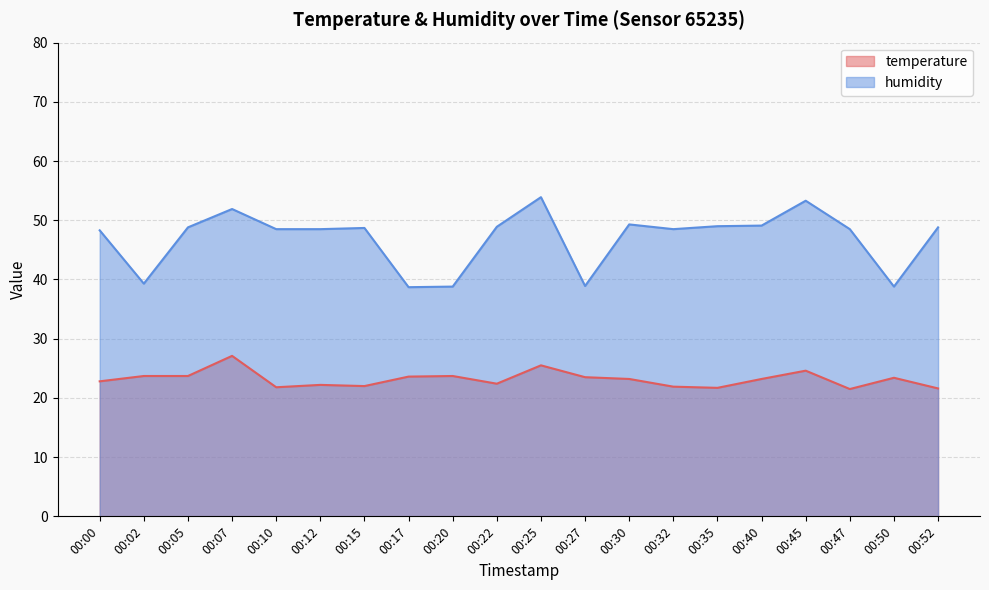

Reading left to right, list all the values displayed in this chart.

temperature: 22.8	23.7	23.7	27.1	21.8	22.2	22.0	23.6	23.7	22.4	25.5	23.5	23.2	21.9	21.7	23.2	24.6	21.5	23.4	21.6
humidity: 48.3	39.3	48.8	51.9	48.5	48.5	48.7	38.7	38.8	48.9	53.9	38.9	49.3	48.5	49.0	49.1	53.3	48.5	38.8	48.8